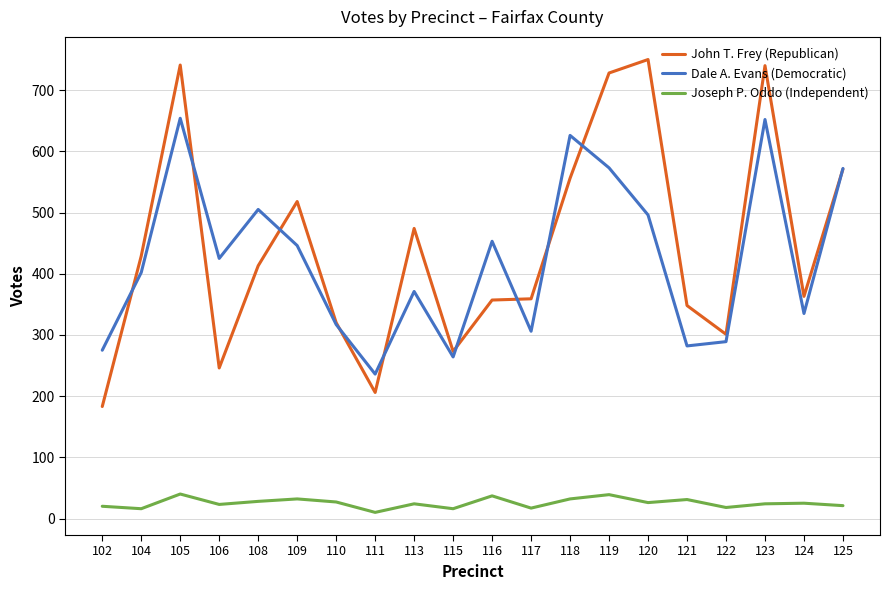

The John T. Frey (Republican) series shows 564 at 110. True or false?

False